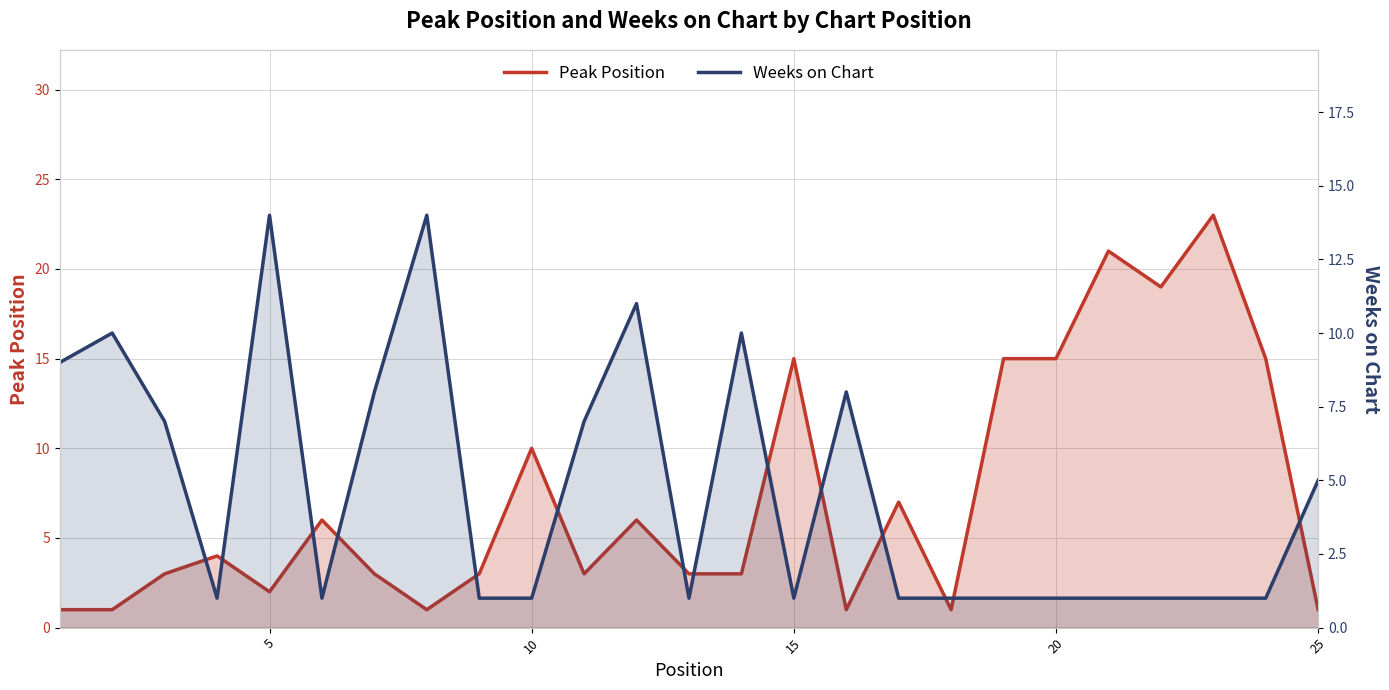

Reading right to left, what are all the values shown in this chart?

Peak Position: 1	15	23	19	21	15	15	1	7	1	15	3	3	6	3	10	3	1	3	6	2	4	3	1	1
Weeks on Chart: 5	1	1	1	1	1	1	1	1	8	1	10	1	11	7	1	1	14	8	1	14	1	7	10	9